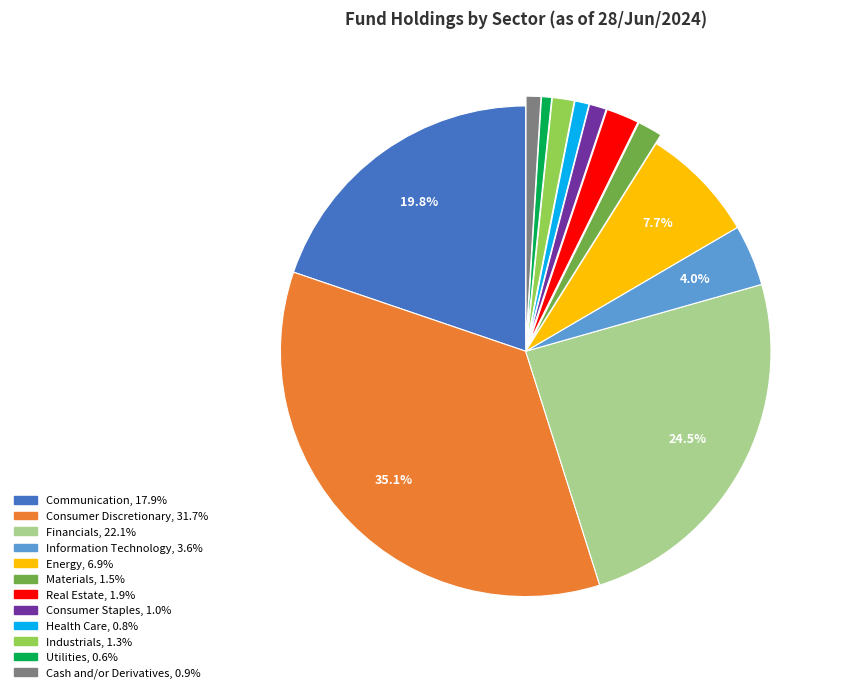

Approximately how many times larger is the value at Information Technology compared to Energy?

0.5